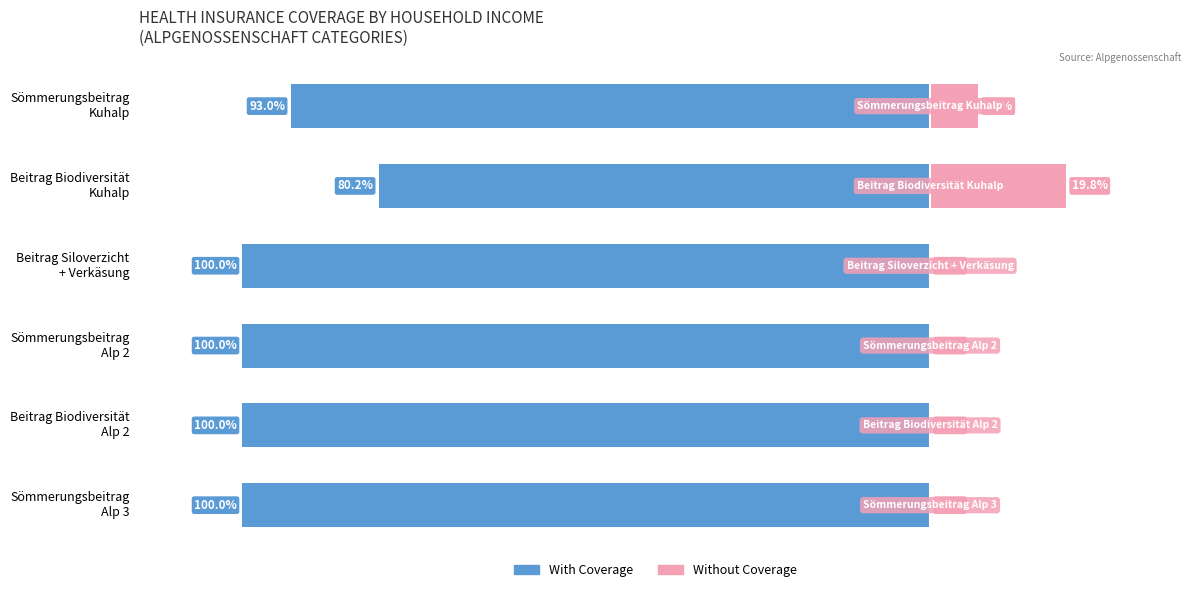

Which series has the widest spread of values?

Without Coverage